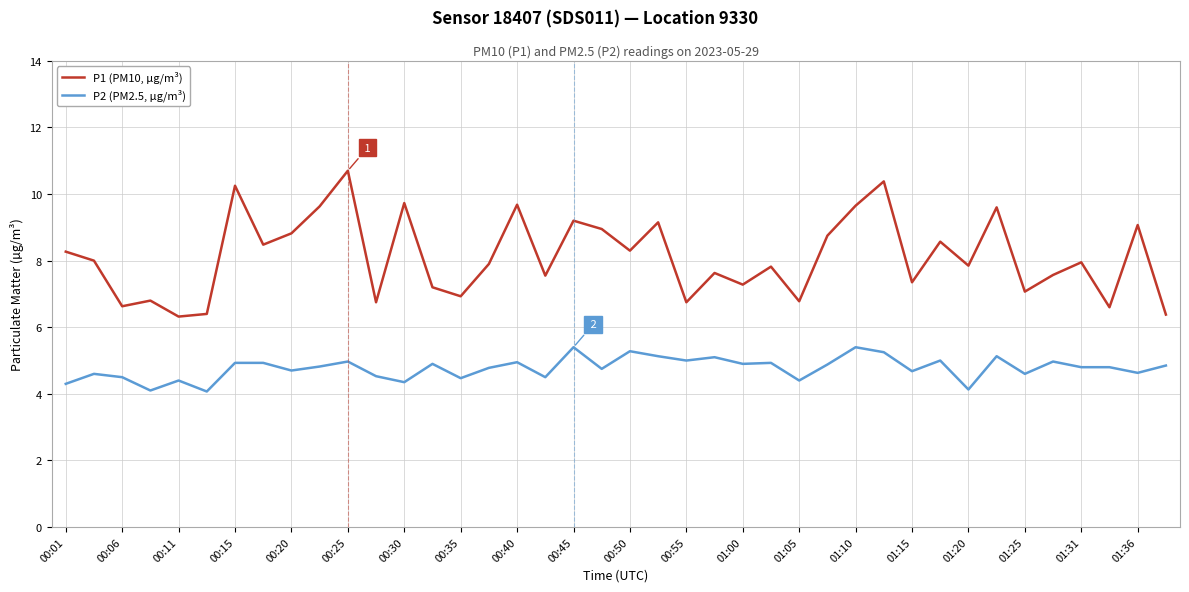

What is the minimum value for P1 (PM10, µg/m³)?

6.3